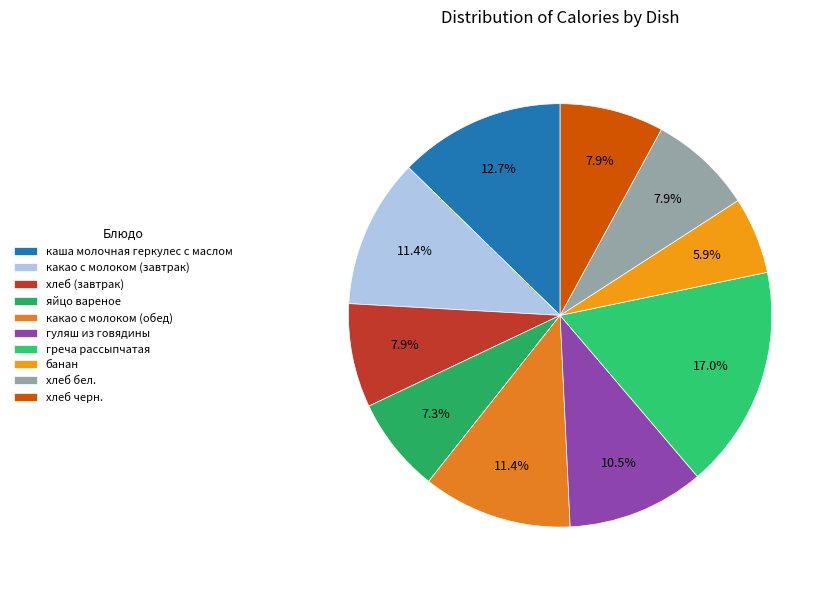

How many segments does this pie chart have?

10